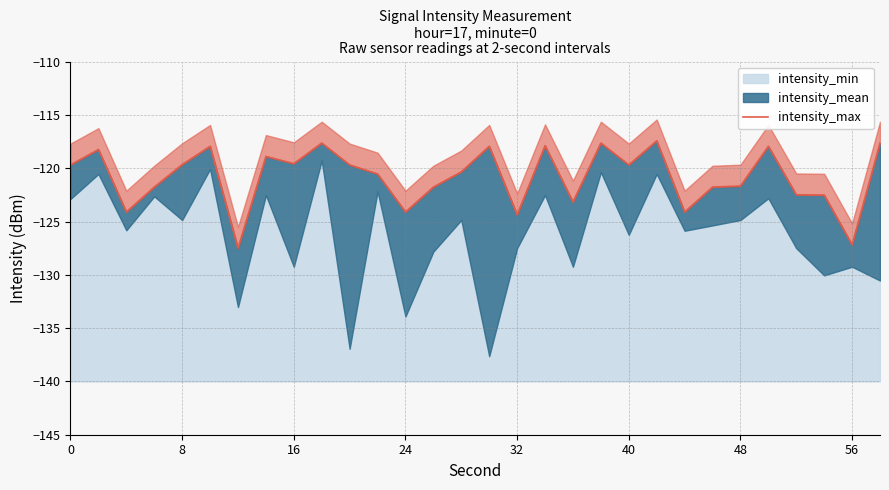

How many categories are shown in the chart?

30